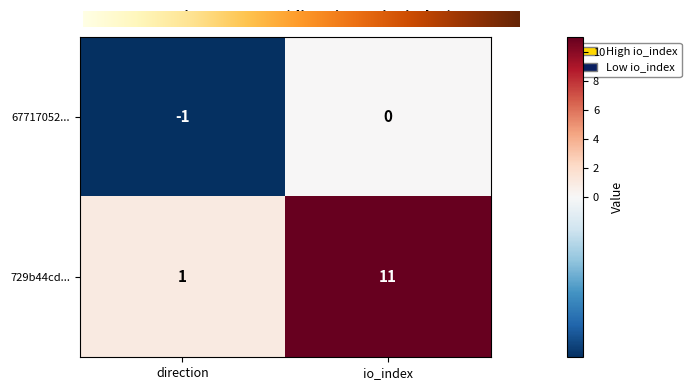

What is the average value of the 729b44cd... series?

6